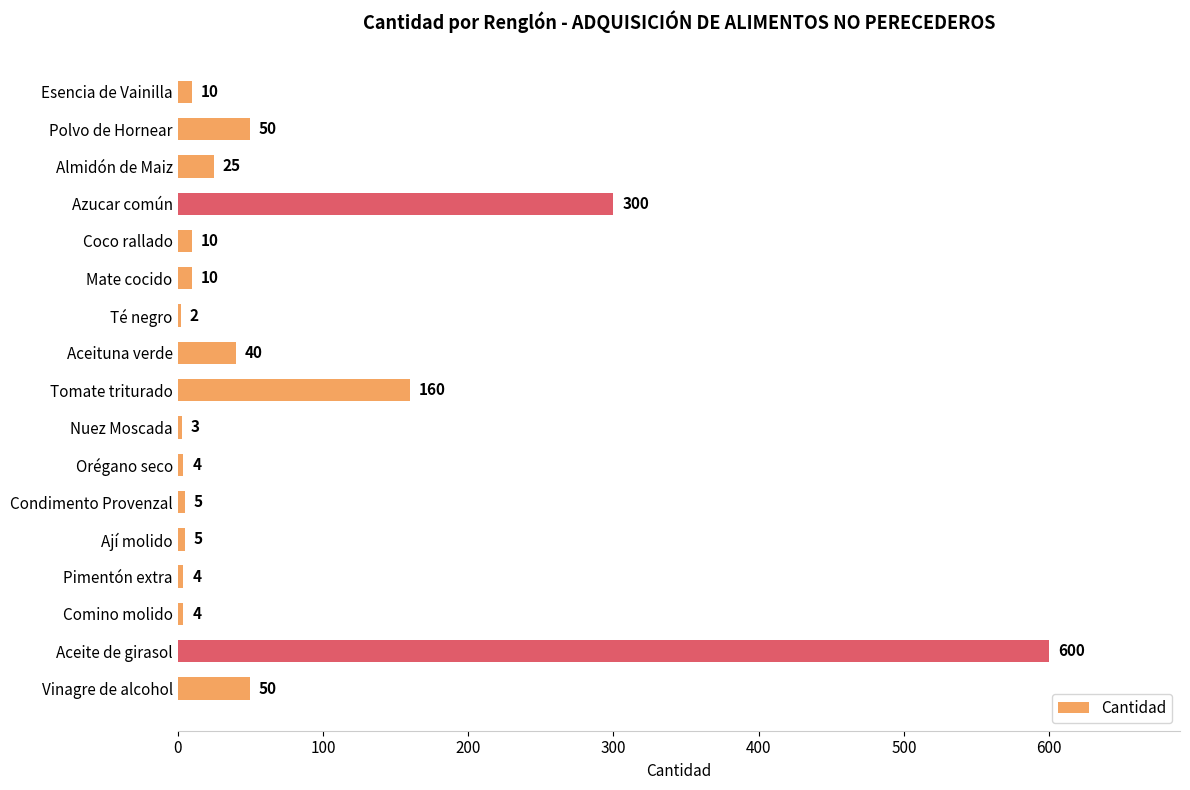

The chart shows a value of 10 at Coco rallado. True or false?

True